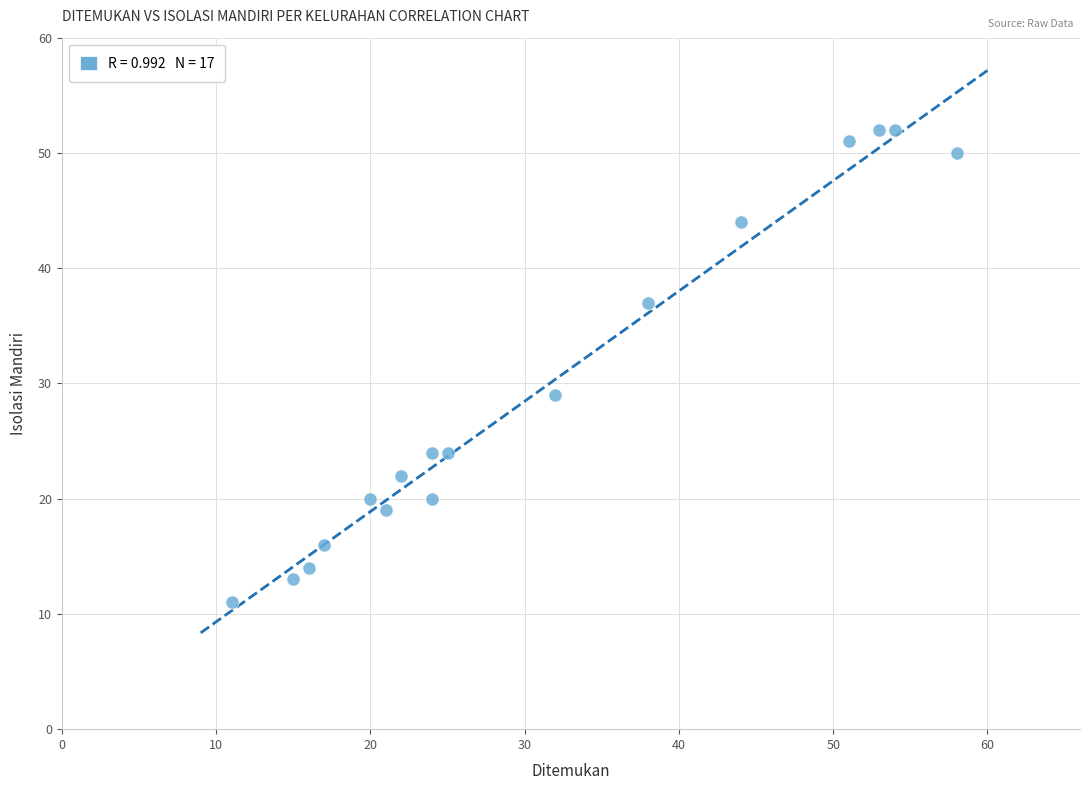

What Y value in the scatter plot is closest to 31?

29